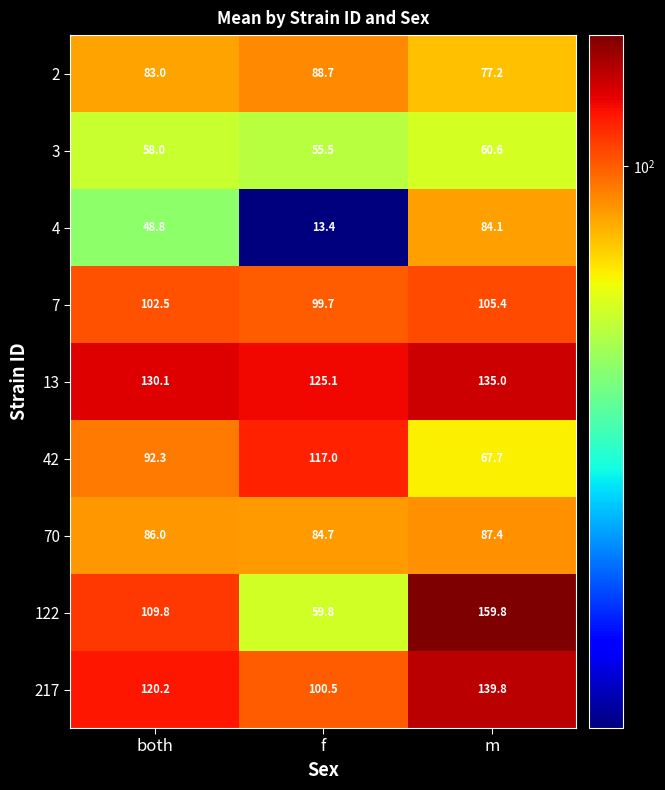

At which category does the chart reach its peak across all series?

m